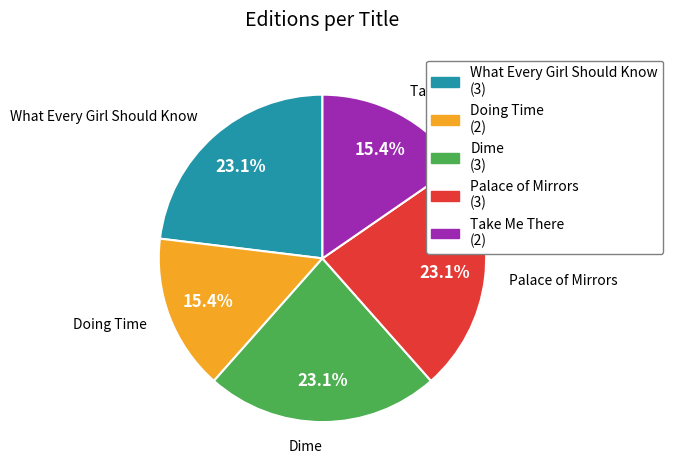

Does Dime represent more than half of the total?

No